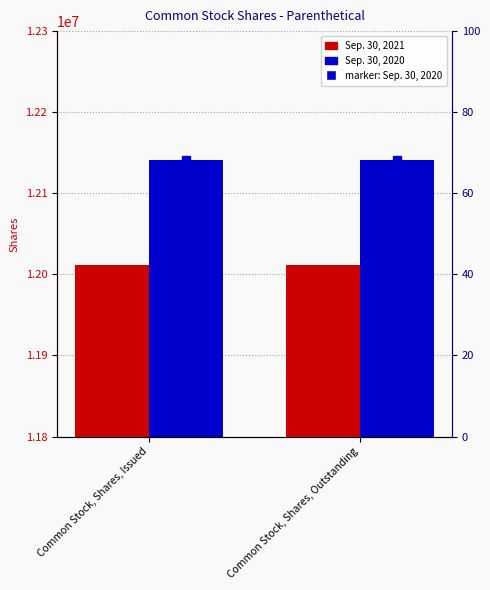

Between Common Stock, Shares, Issued and Common Stock, Shares, Outstanding, which is larger?

Common Stock, Shares, Issued